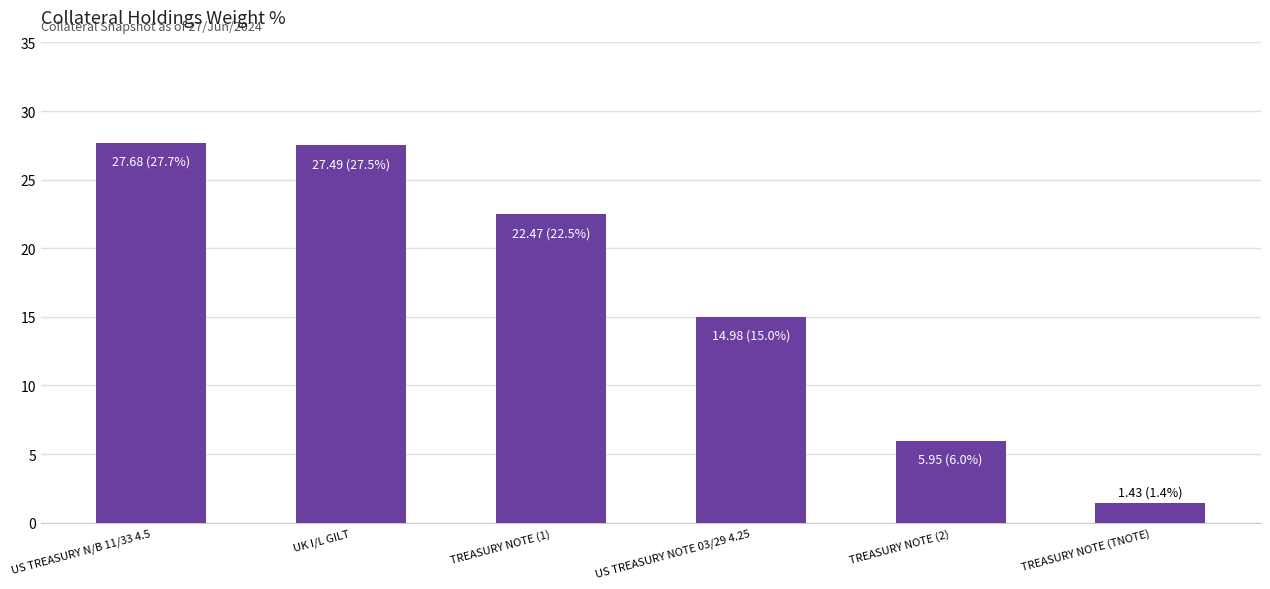

How many categories are shown in the chart?

6